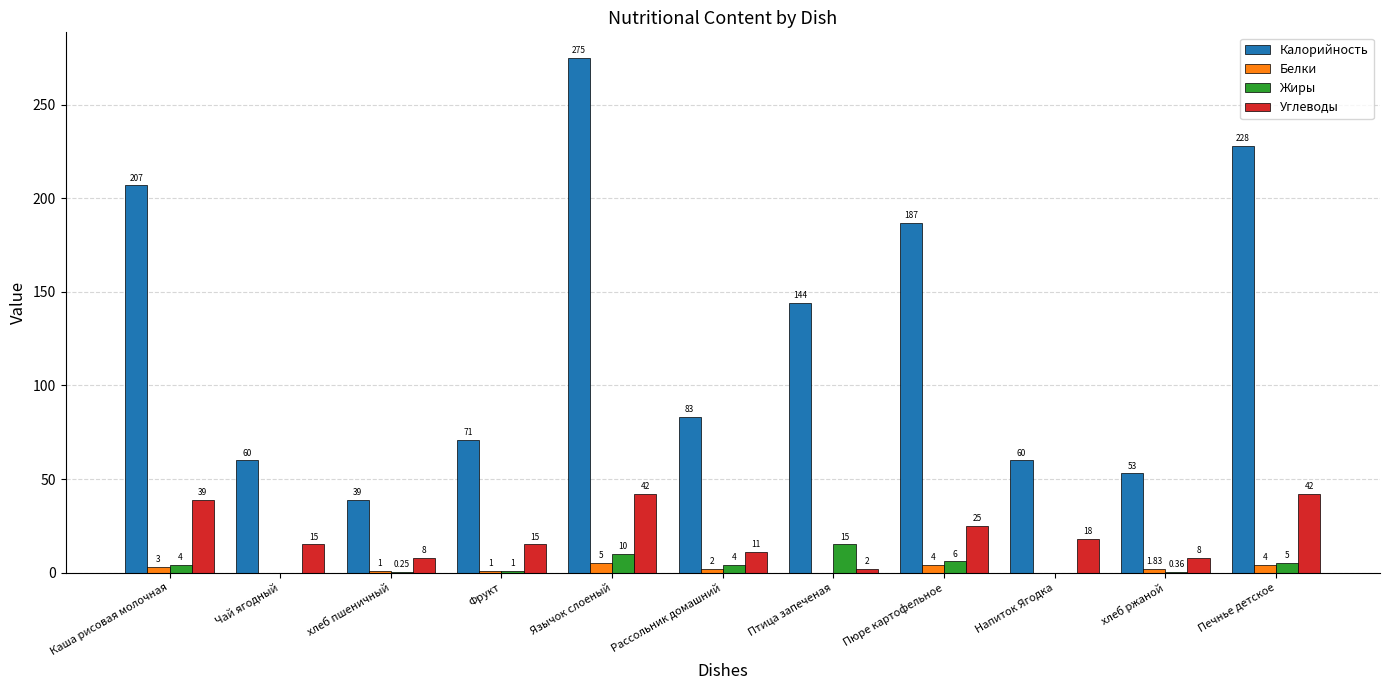

Where is Жиры nearest to the value 7?

Пюре картофельное